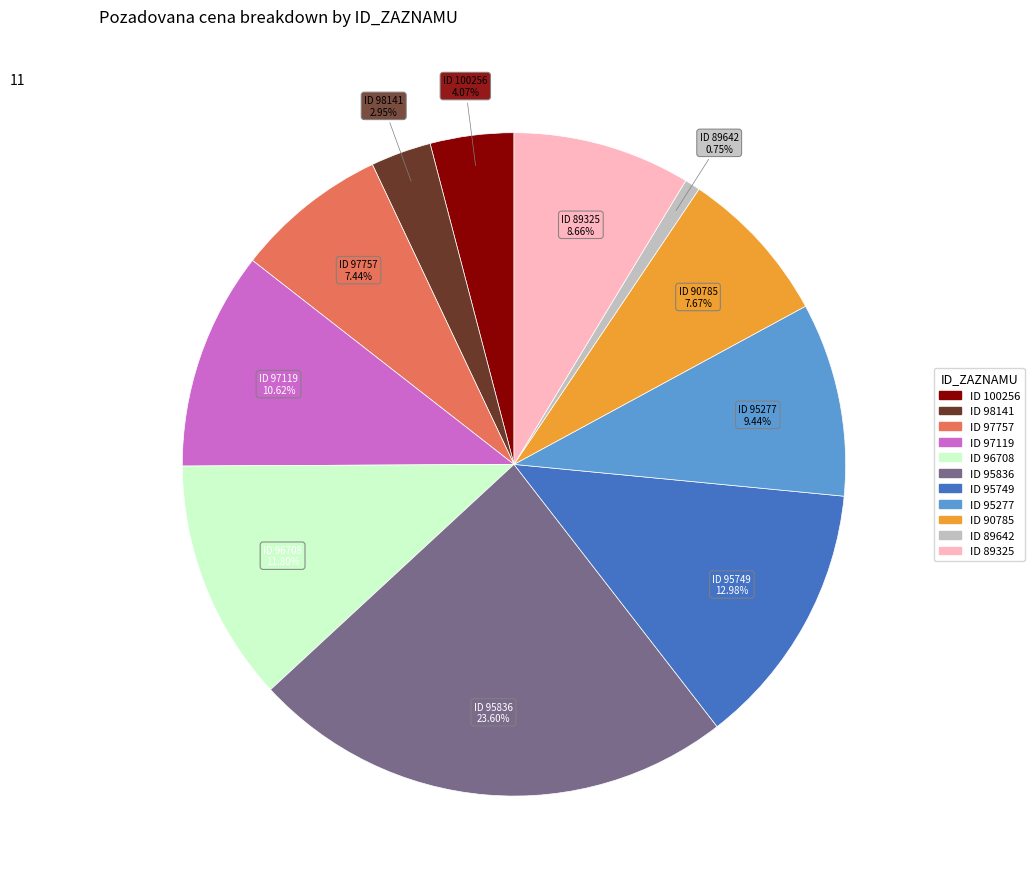

Is there a majority slice in this chart?

No